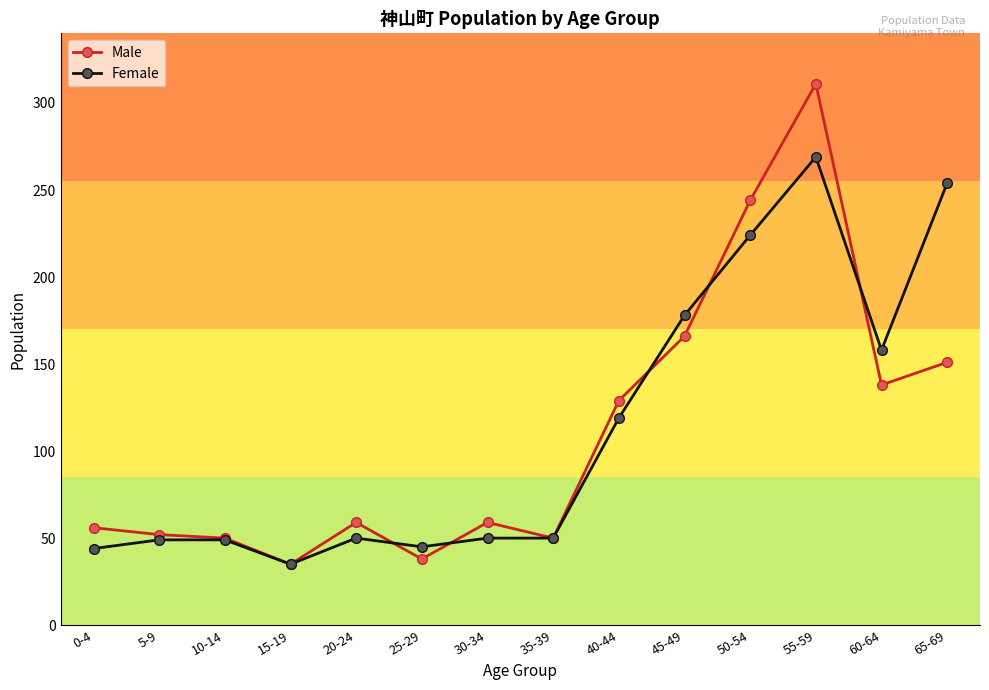

True or false: Female has more than 1 points higher than both neighbors.

True